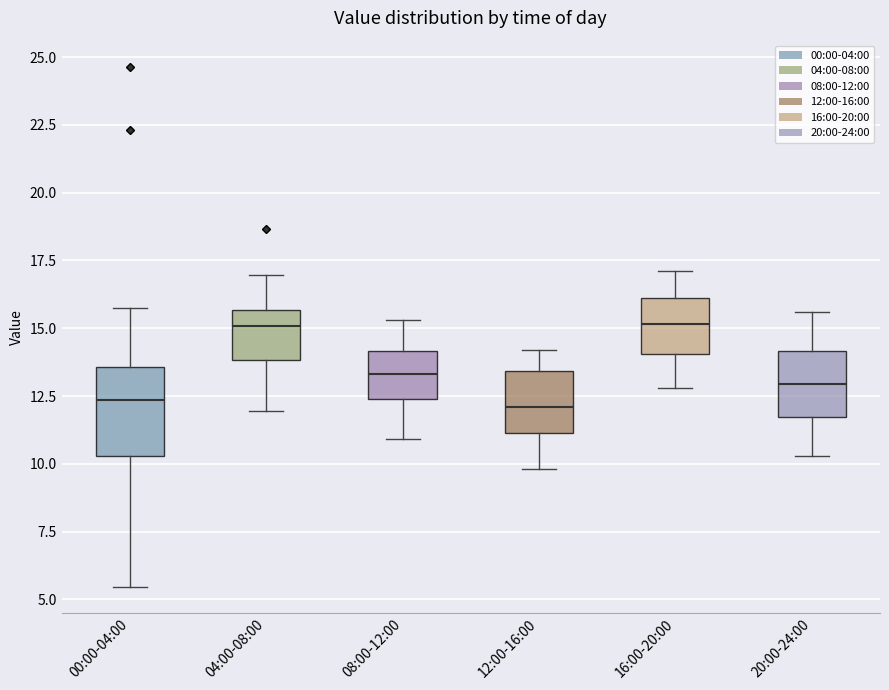

Reading left to right, read every box against the y-axis: the position of its median line, the range the box covers, and the ends of its whiskers. The values are not printed on the chart, so give them approximately, as read against the axis.

00:00-04:00: median 12.5, box 10.5 to 13.5, whiskers 5.5 to 16.0
04:00-08:00: median 15.0, box 14.0 to 15.5, whiskers 12.0 to 17.0
08:00-12:00: median 13.5, box 12.5 to 14.0, whiskers 11.0 to 15.5
12:00-16:00: median 12.0, box 11.0 to 13.5, whiskers 10.0 to 14.0
16:00-20:00: median 15.0, box 14.0 to 16.0, whiskers 13.0 to 17.0
20:00-24:00: median 13.0, box 11.5 to 14.0, whiskers 10.5 to 15.5